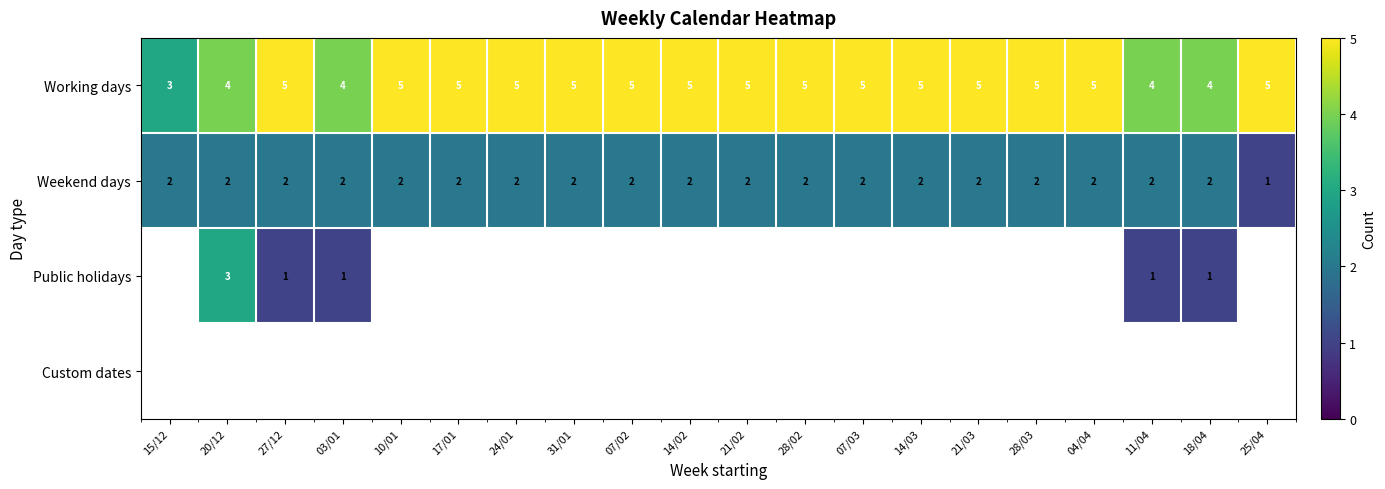

What is the spread (max minus min) of values at 07/02?

3.0